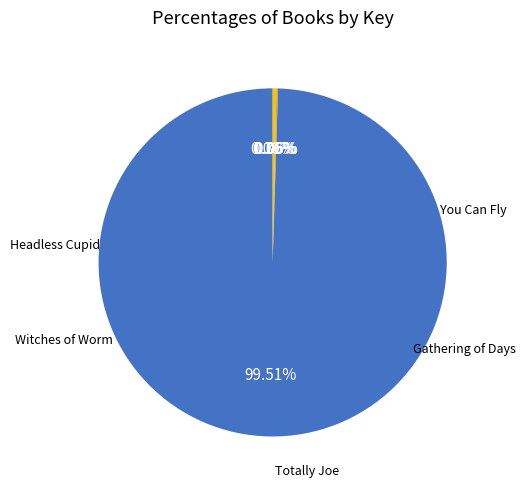

To the nearest percent, what is the average slice percentage?

20%